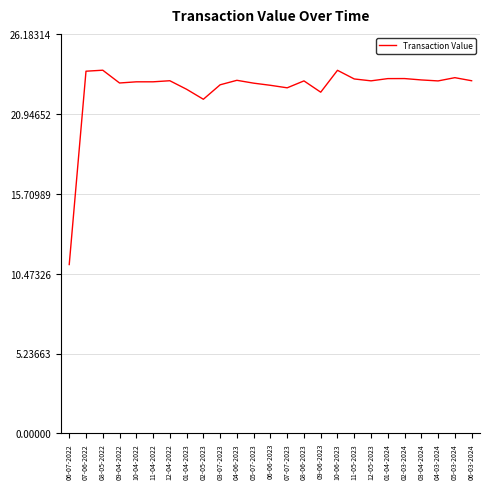

What is the ratio of the value at 03-07-2023 to the value at 05-07-2023?

1.0